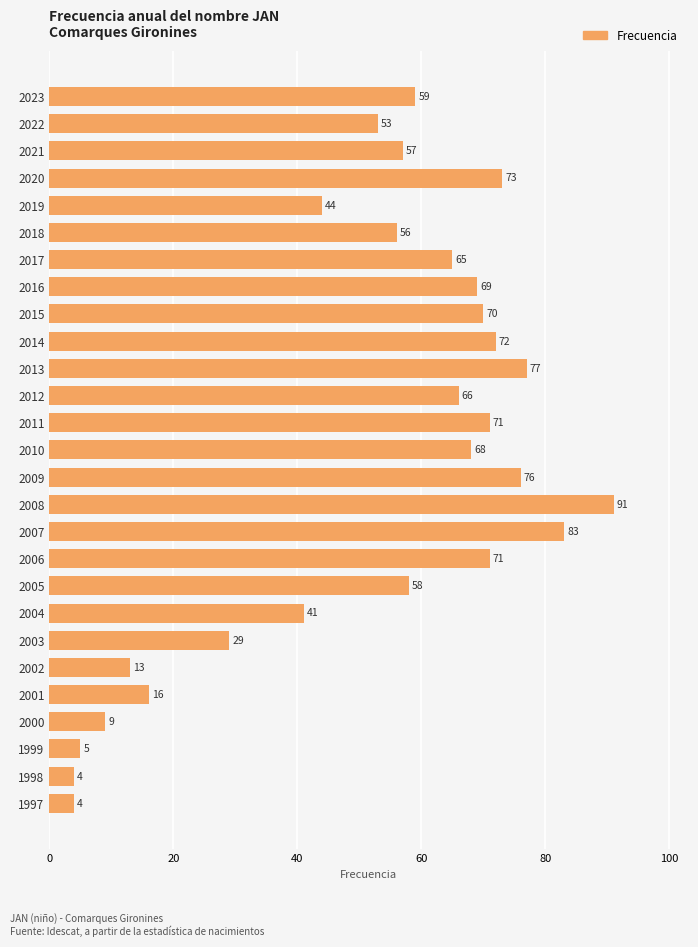

The value at 2006 is 31. True or false?

False